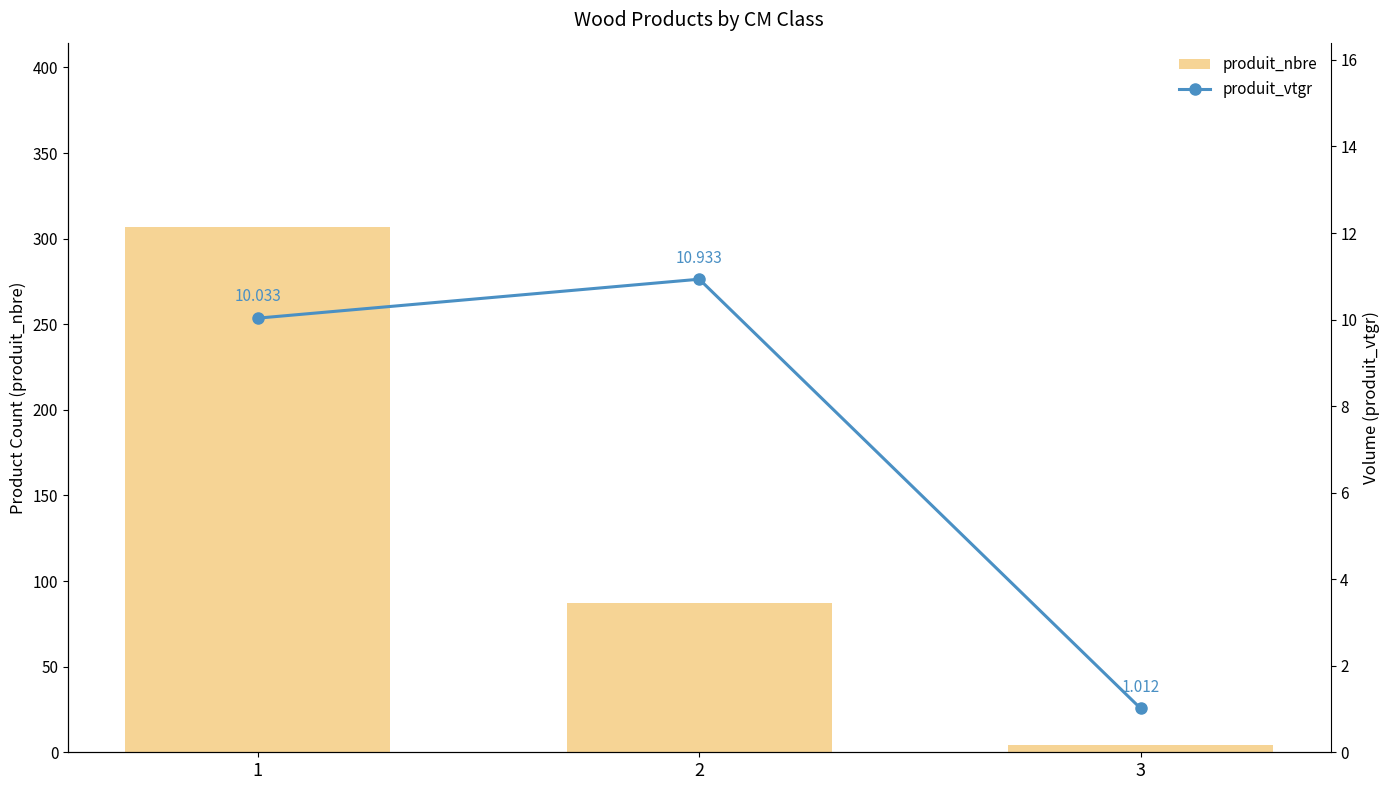

Between 2 and 3, which series saw the biggest shift?

produit_nbre